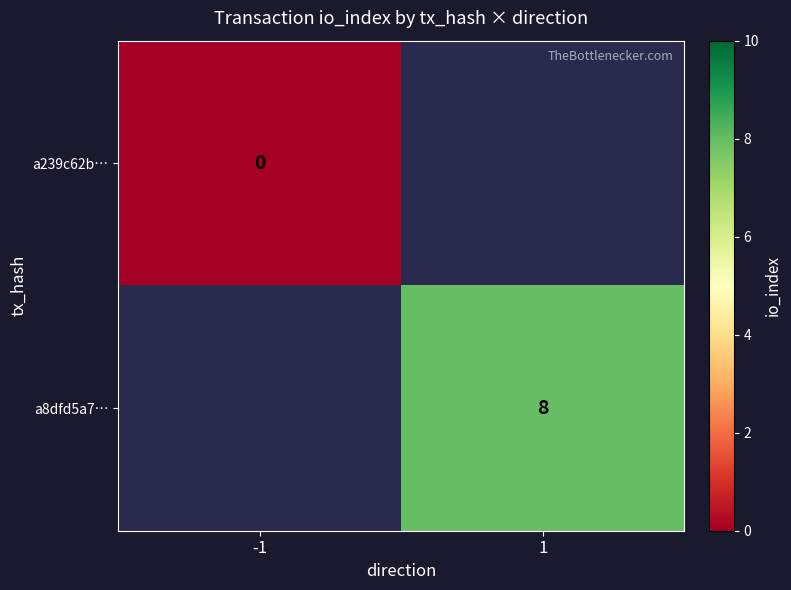

Is it true that a8dfd5a7… equals 4 at 1?

False